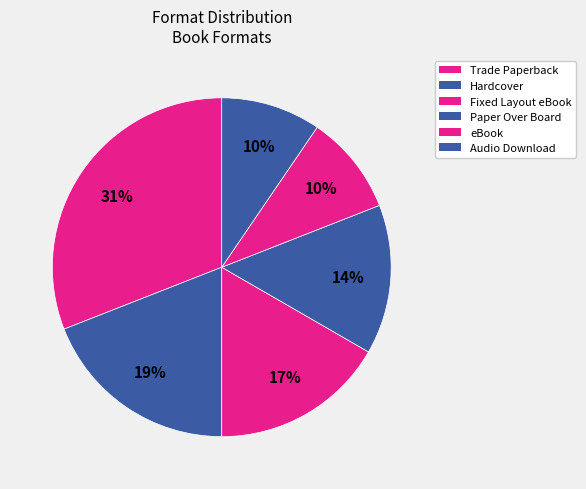

How many slices are in this pie chart?

6